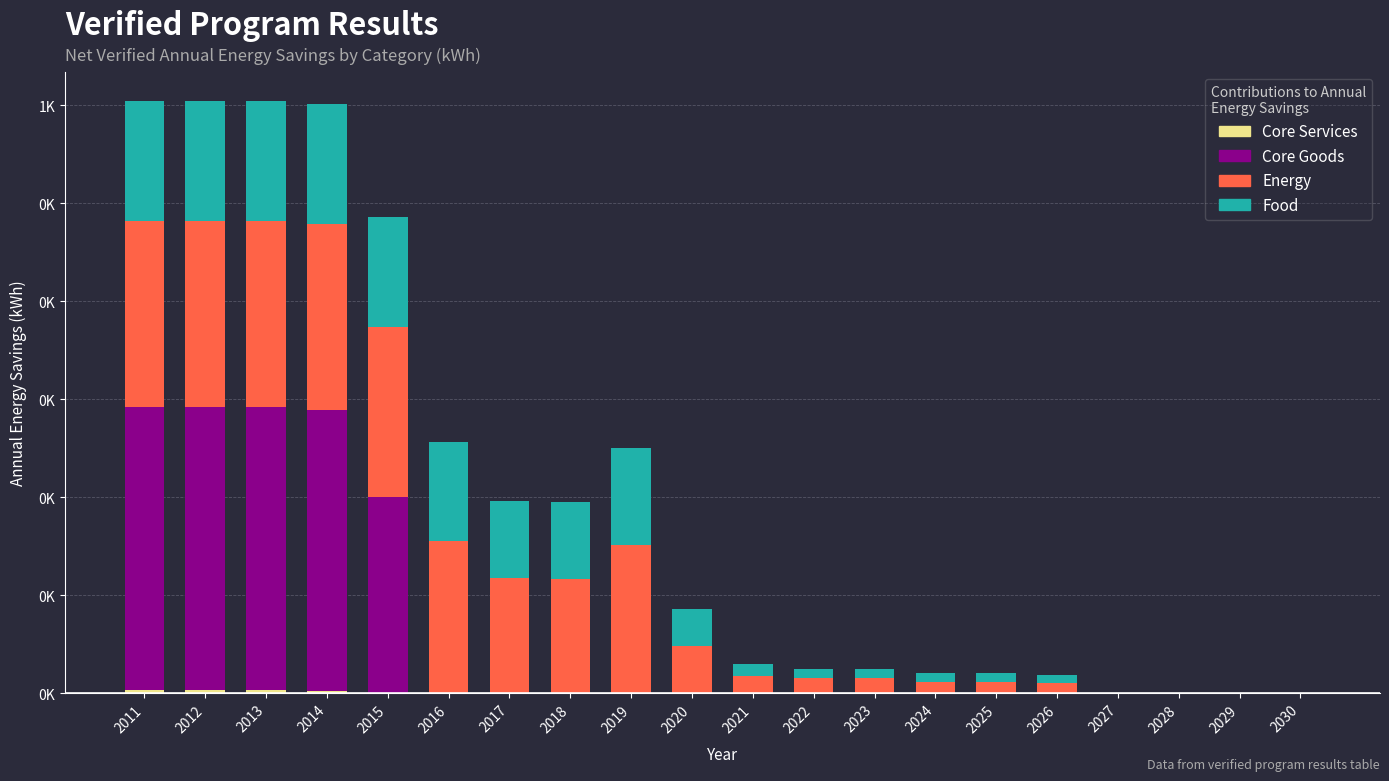

What is the sum of the Core Services values at 2025 and 2014?

2.0